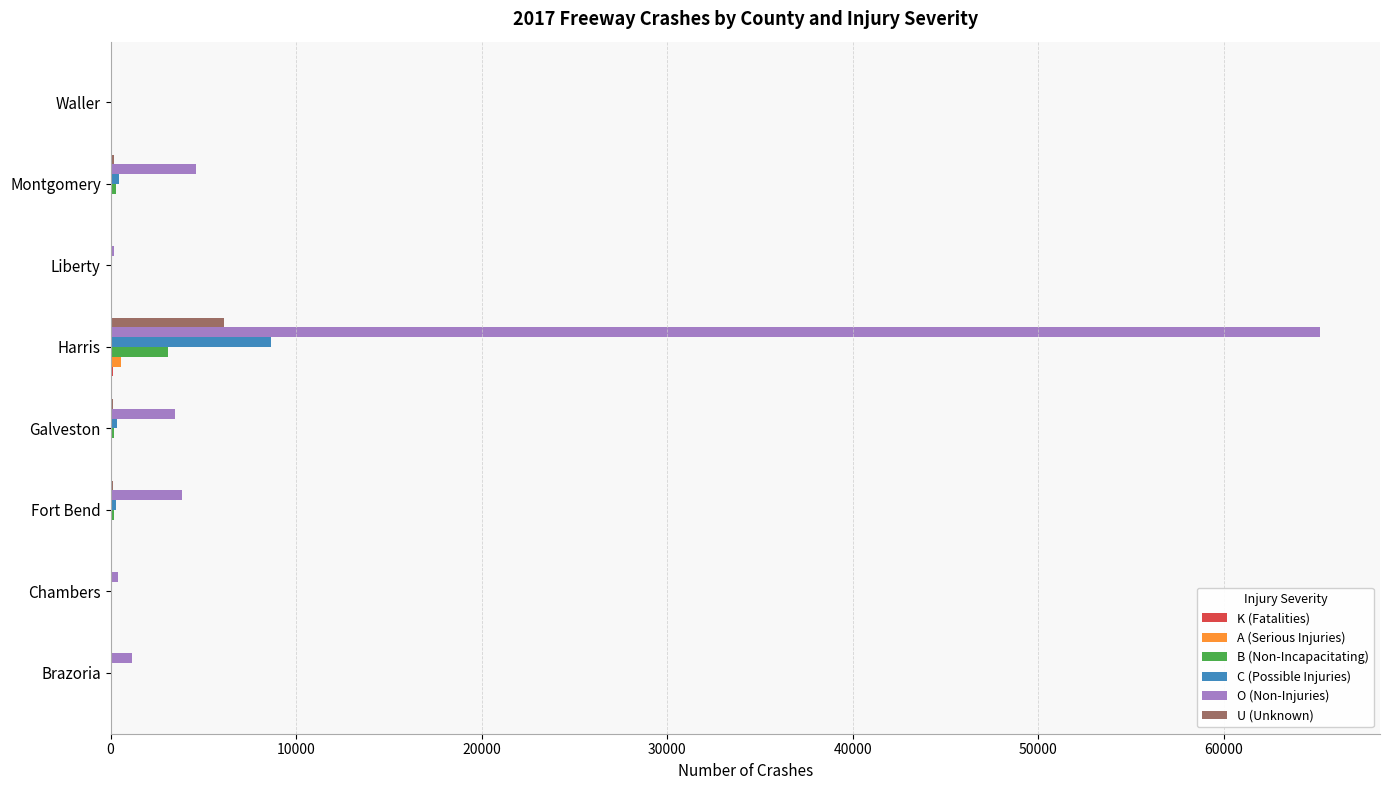

Which label corresponds to the largest value in the chart?

Harris